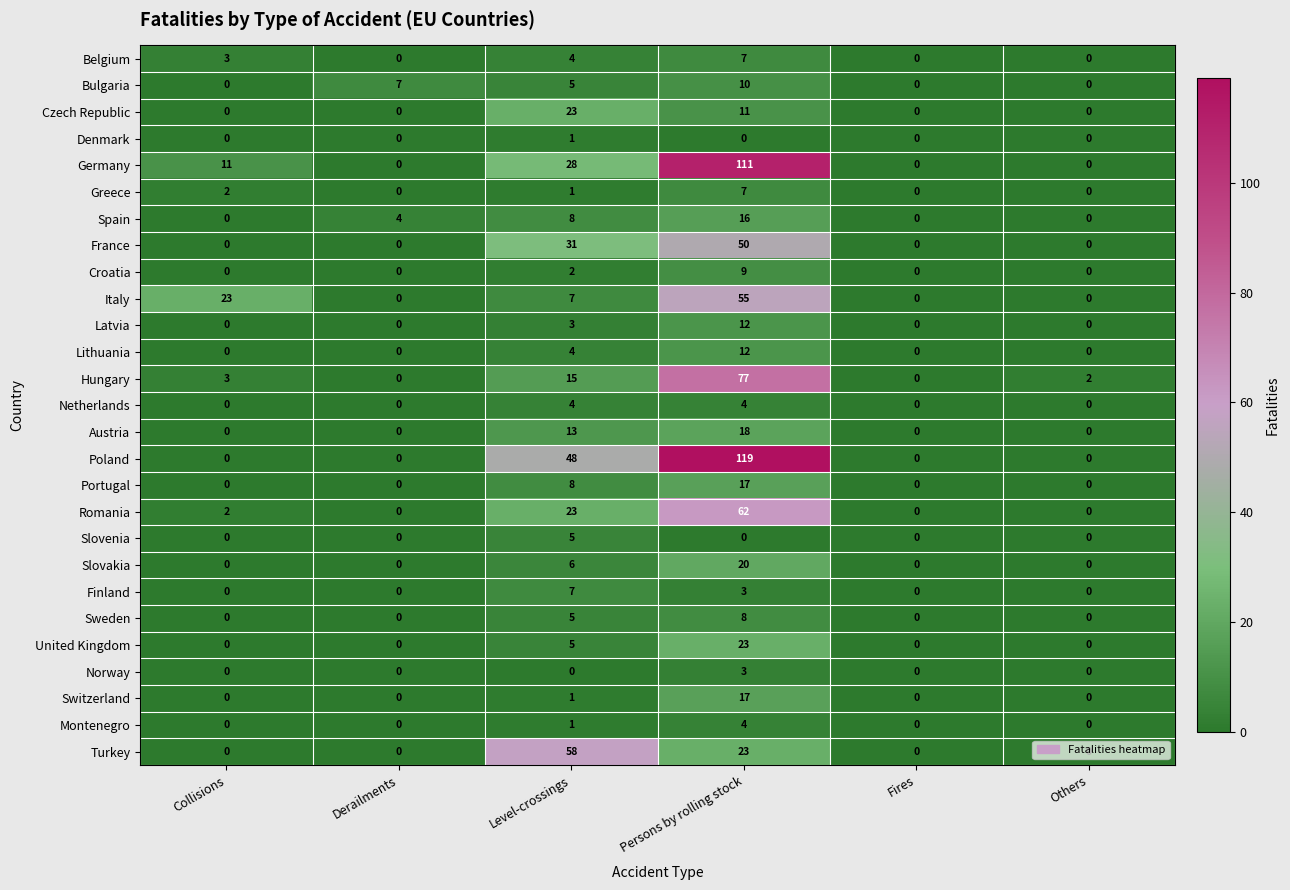

What is the spread (max minus min) of values at Derailments?

7